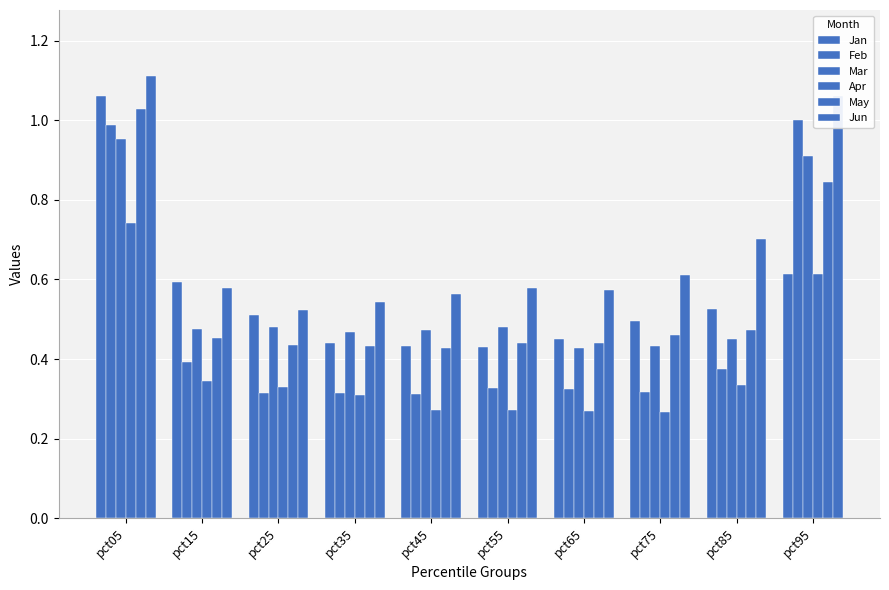

How many bars are there in total?

60